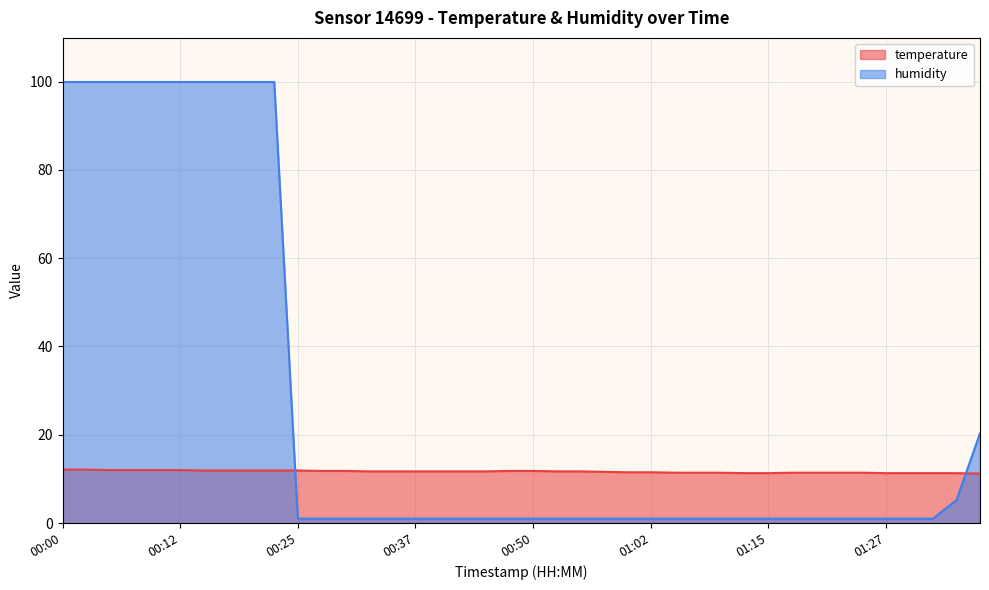

At which label does humidity reach its minimum?

00:25